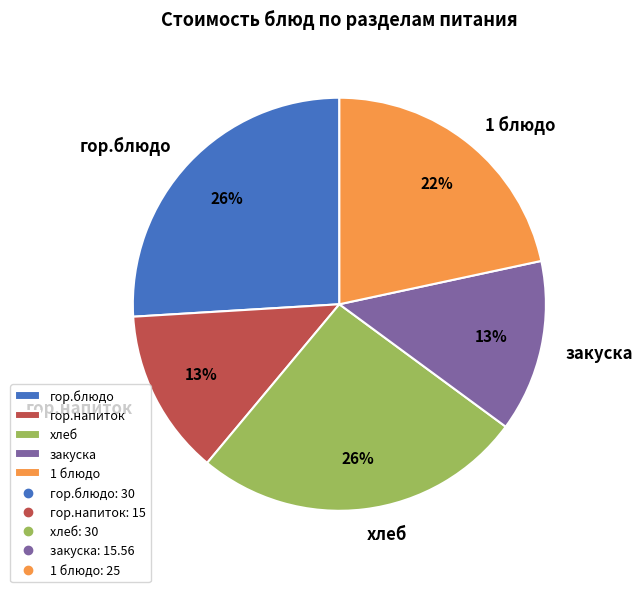

Count the number of slices in the pie.

5